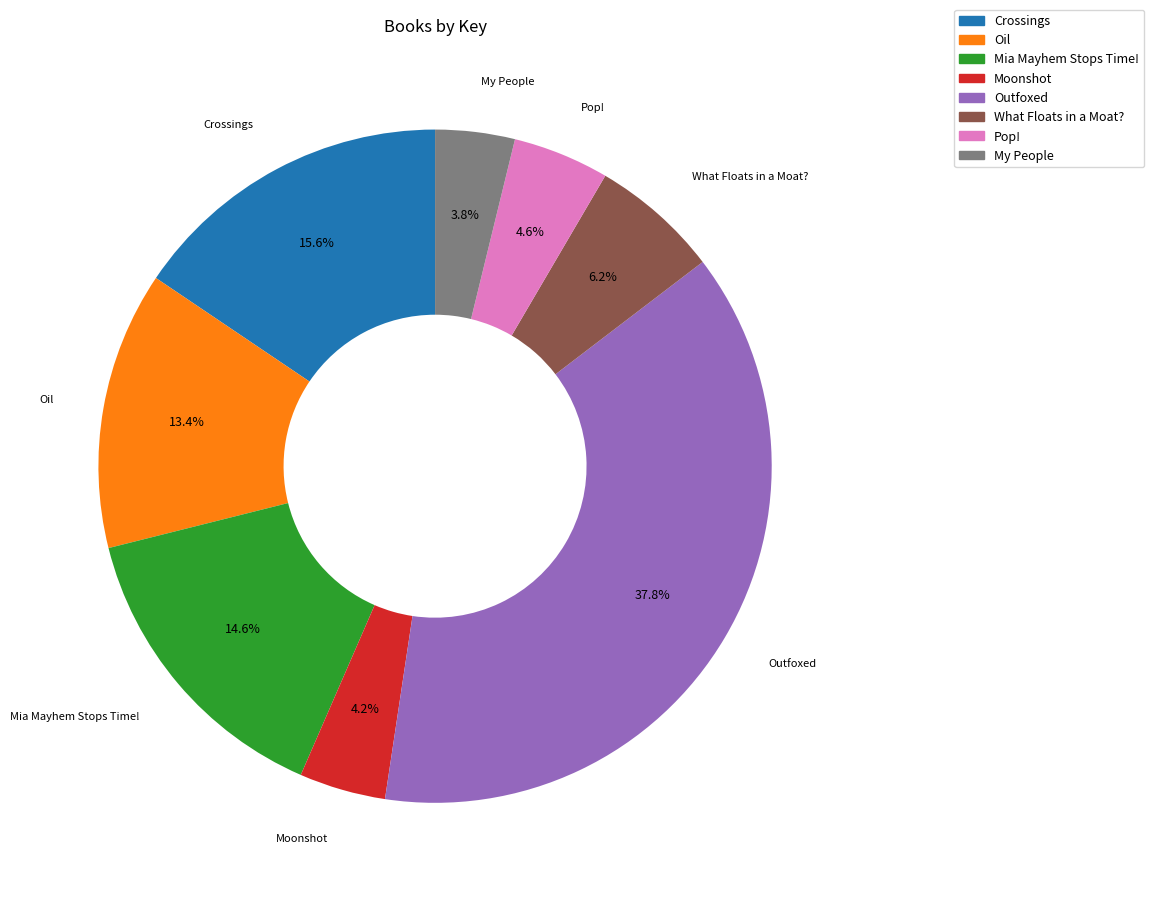

The Pop! slice represents 5% of the pie. True or false?

True